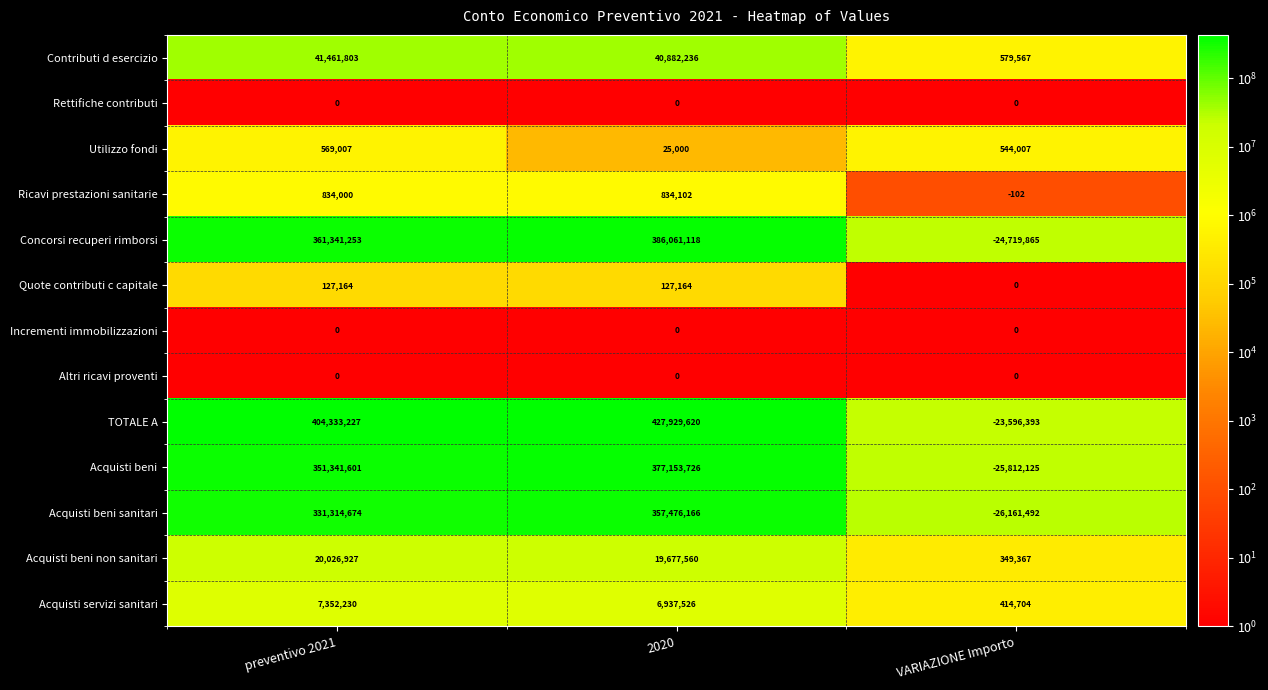

Where does the Contributi d esercizio series first go above 40882236?

preventivo 2021